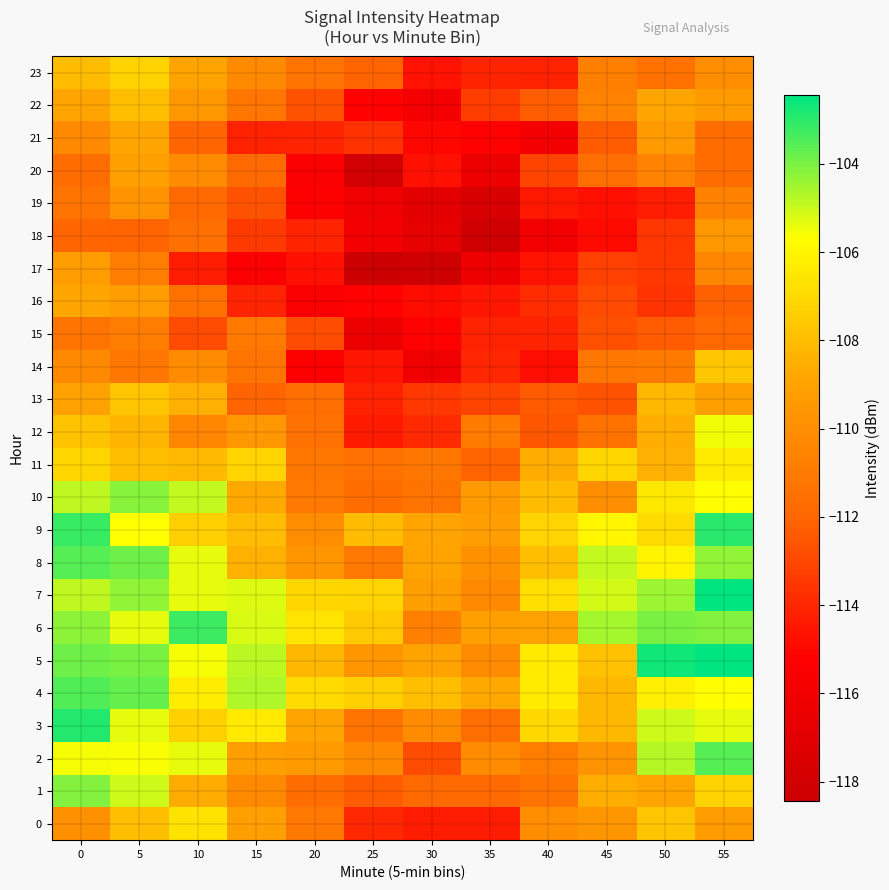

Which series has the largest total across all categories?

7